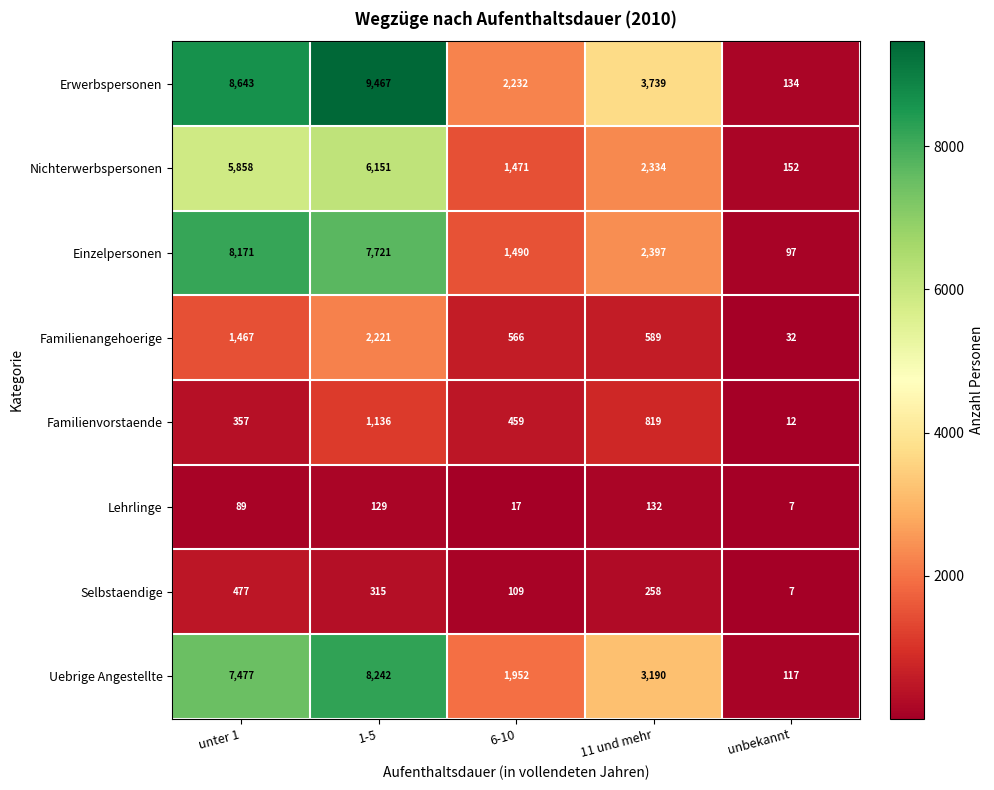

What is the greatest value displayed?

9467